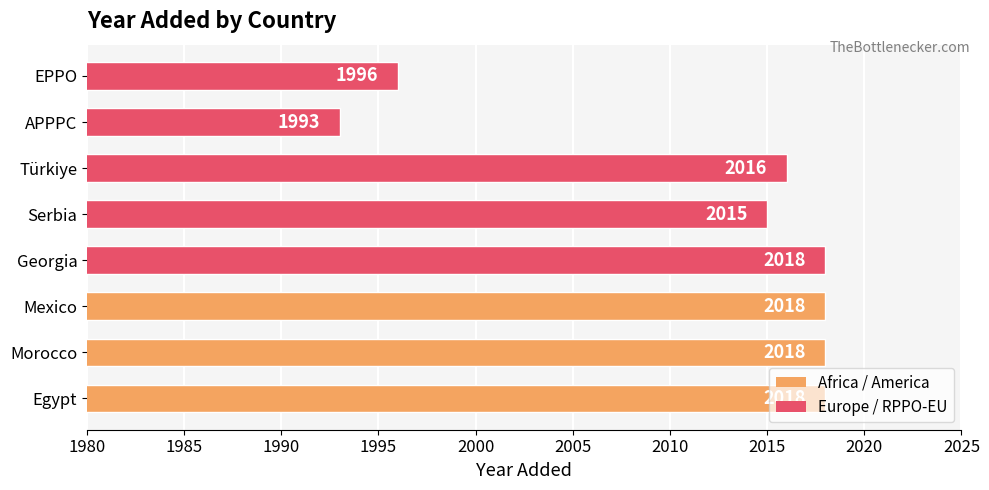

What is the minimum value shown in the chart?

1993